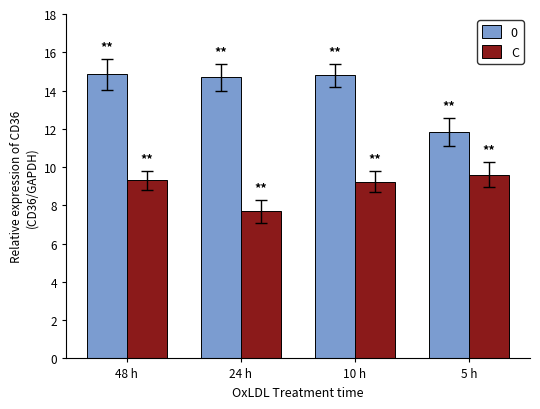

What is the average value of the C series?

9.0